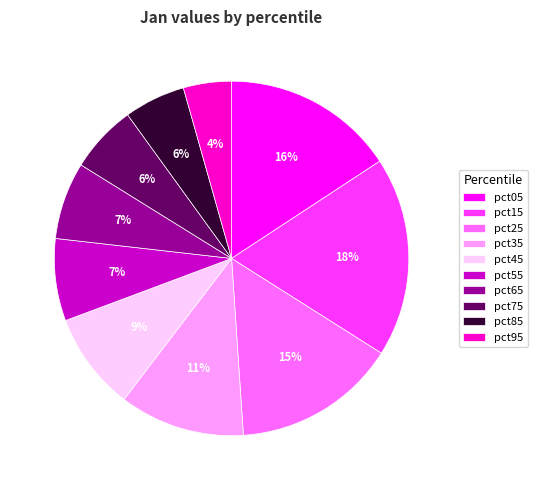

To the nearest percent, what is the average slice percentage?

10%